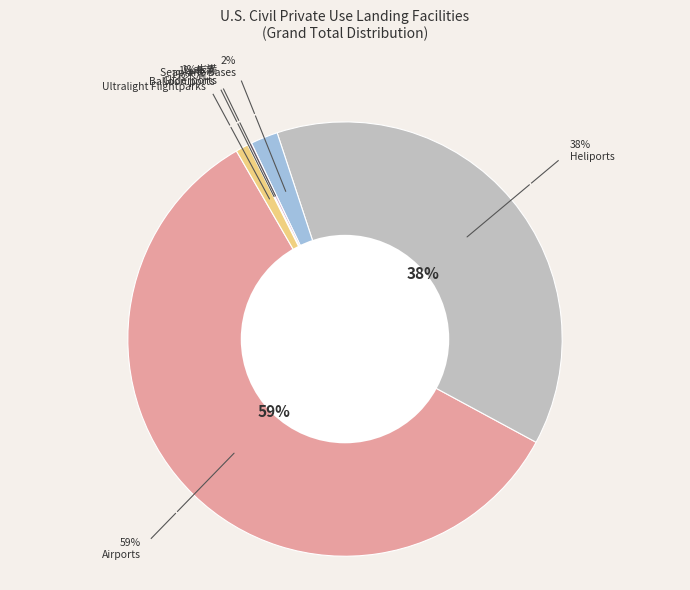

Rank the categories by value from highest to lowest.

Airports, Heliports, Seaplane Bases, Ultralight Flightparks, Gliderports, Balloon ports